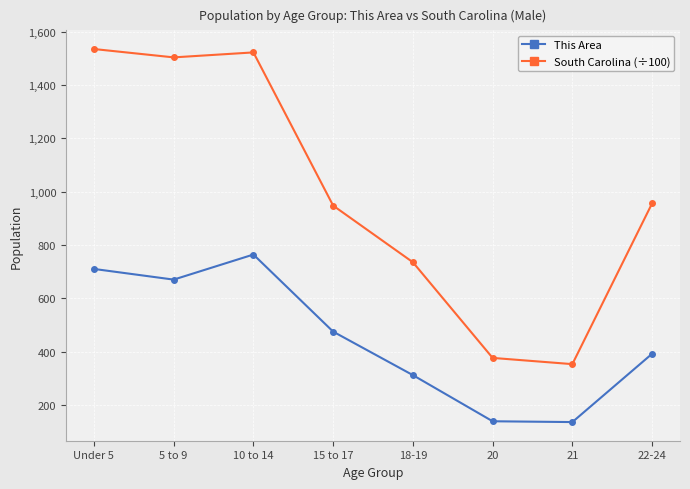

True or false: South Carolina (÷100) and This Area cross at least once.

False